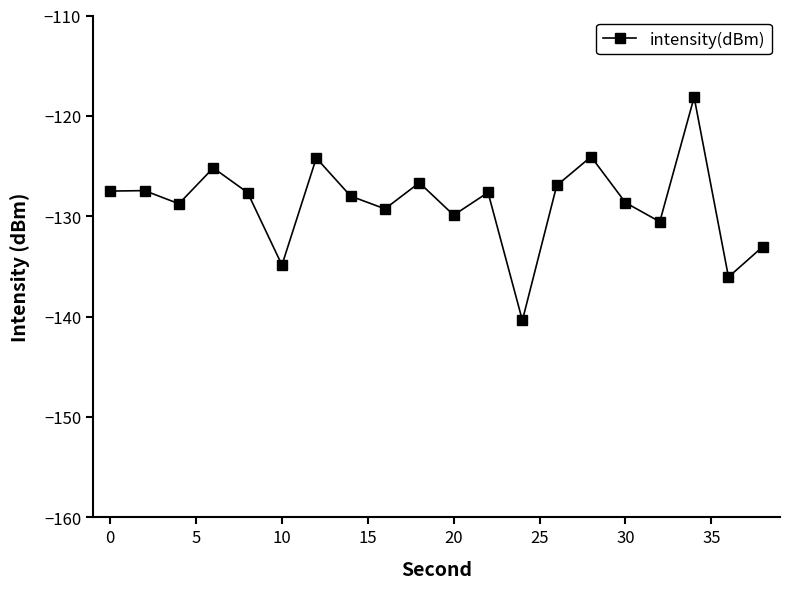

What is the difference between the maximum and second lowest values?

17.9